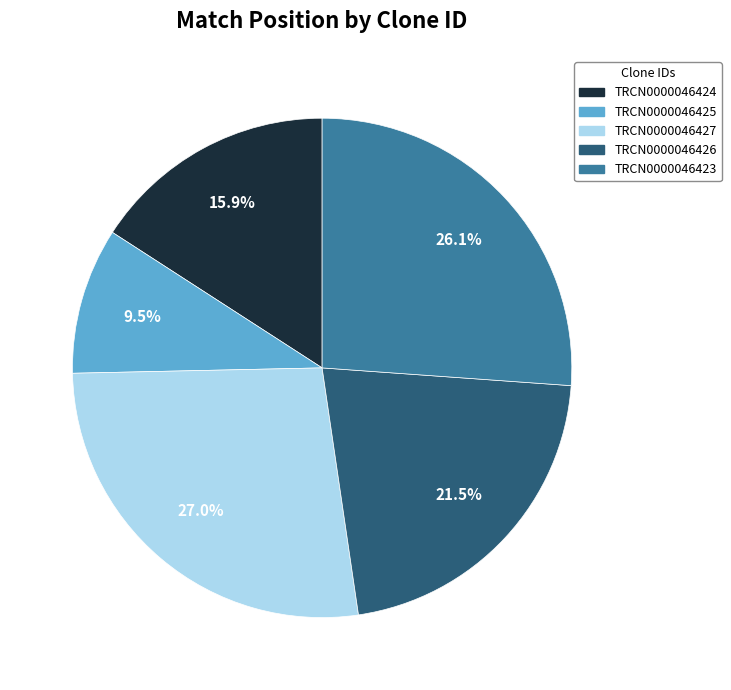

Does TRCN0000046426 represent more than half of the total?

No